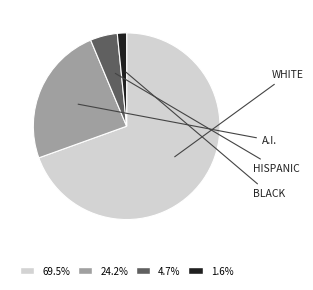

Is there any slice that represents more than half of the pie?

Yes